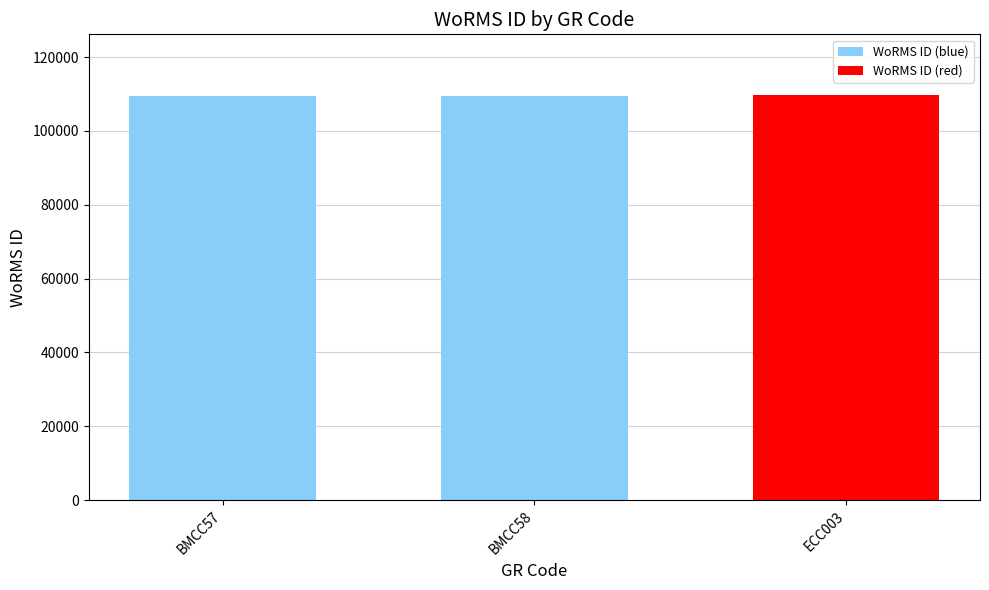

What is the maximum value shown in the chart?

109714